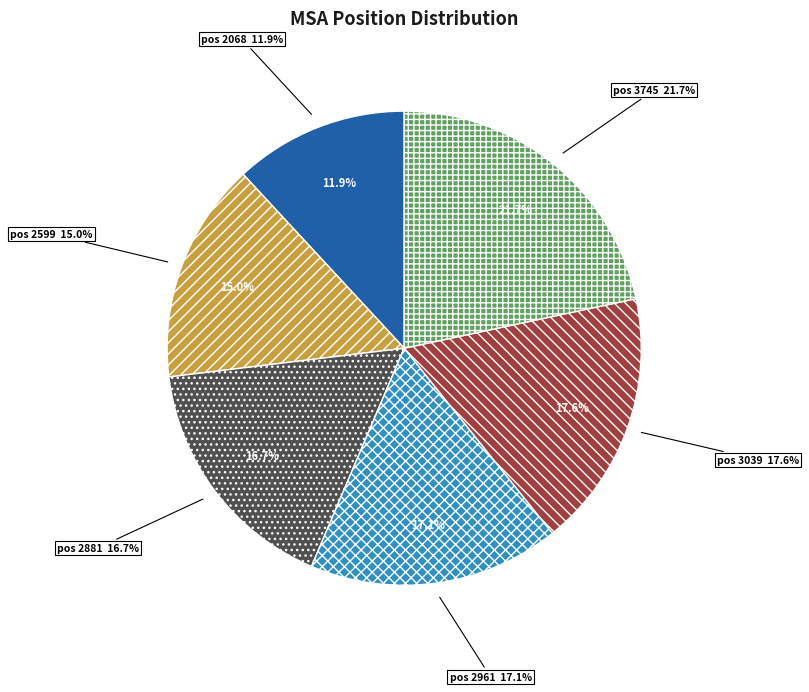

Which slice is the smallest?

2068